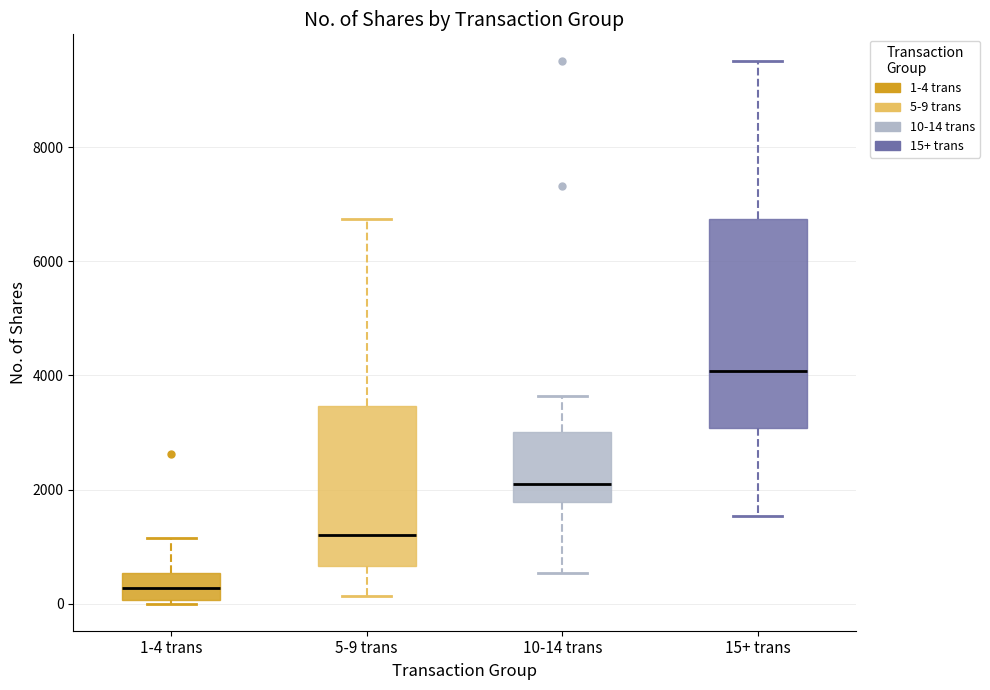

Which box is the tallest, from its lower edge to its upper edge?

15+ trans